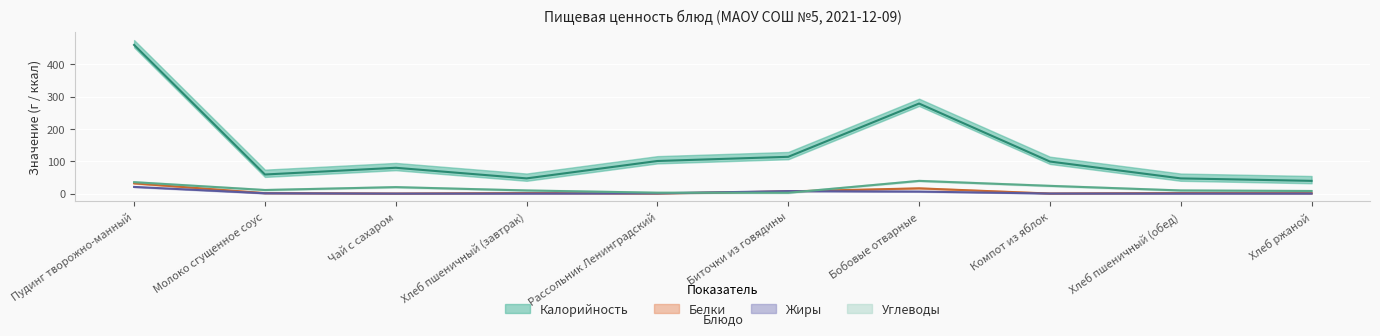

The value of Калорийность at Чай с сахаром is 79.8. True or false?

True